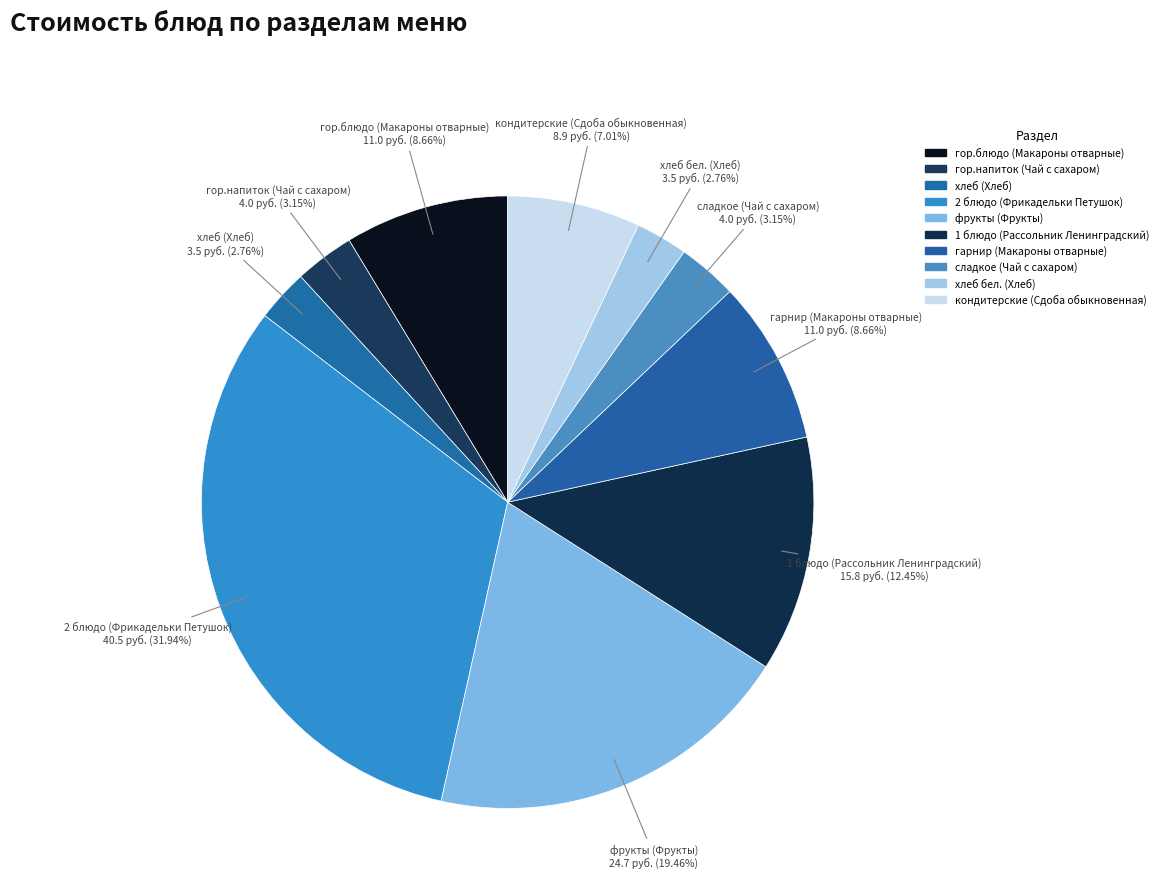

Which category has the smallest portion of the pie?

хлеб (Хлеб)